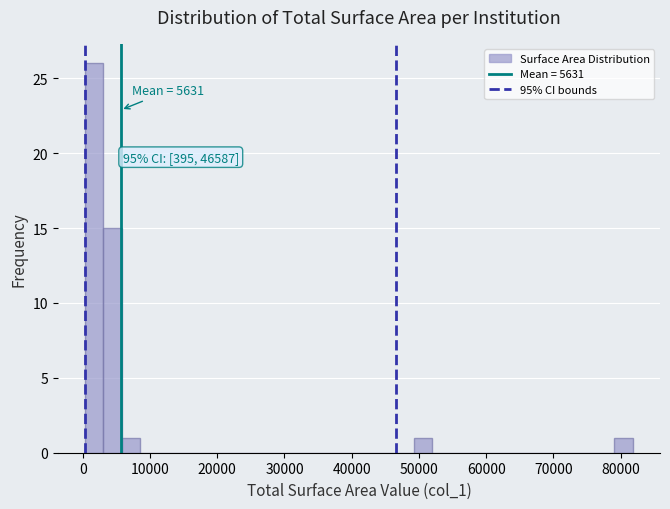

Around what value on the x-axis is the tallest bar? Give the approximate position of its centre, as read against the axis.

2000